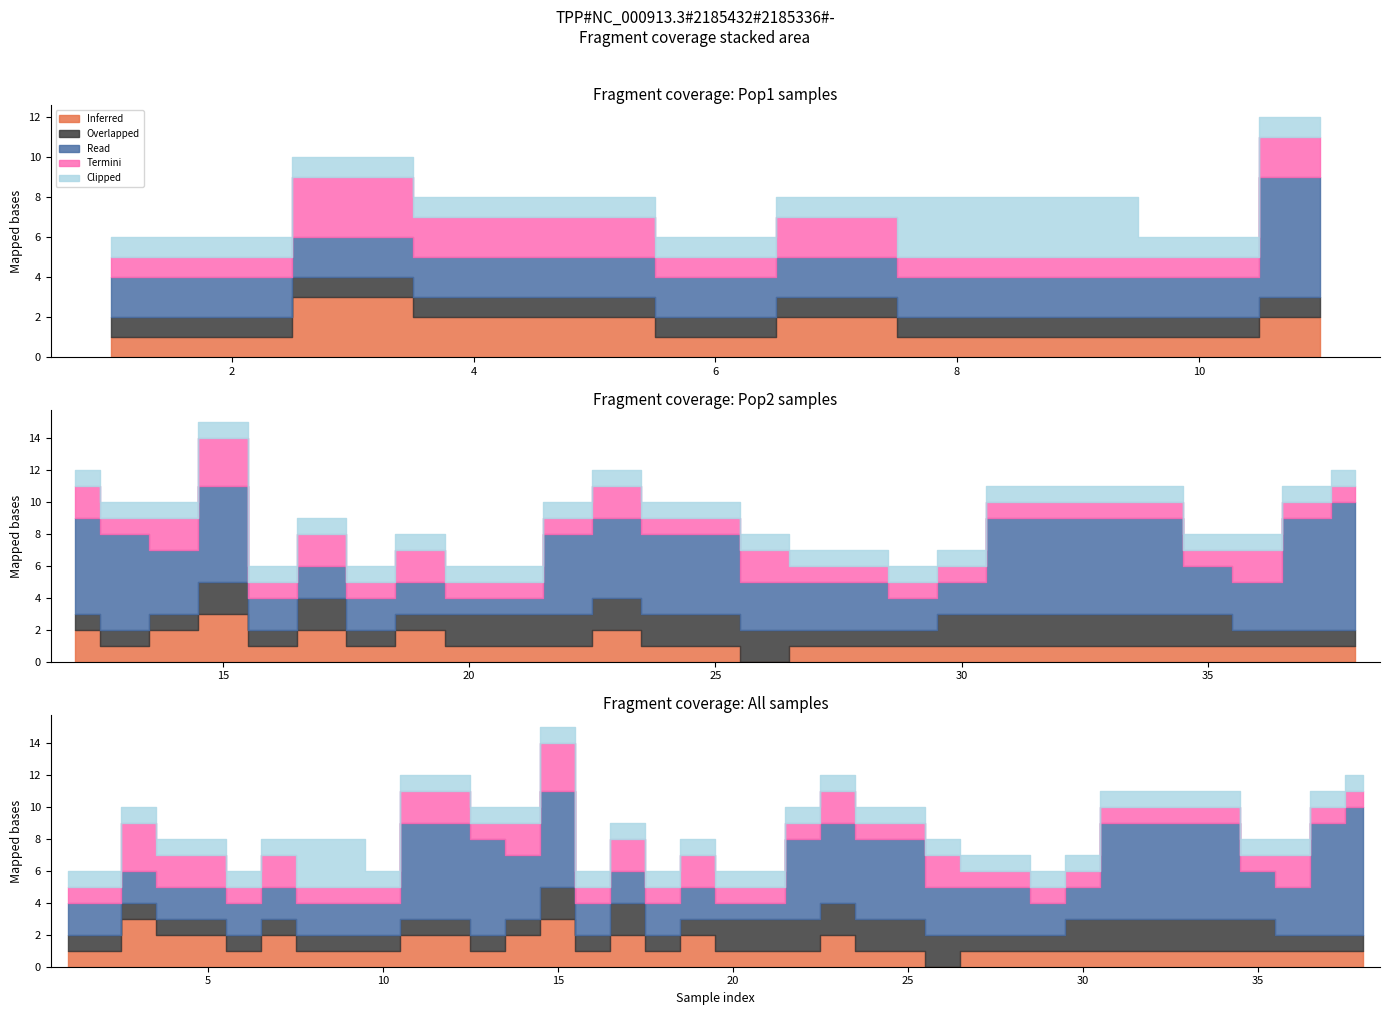

Reading left to right, what are all the values shown in this chart?

Inferred: Pop1=1	Pop1=1	Pop1=3	Pop1=2	Pop1=2	Pop1=1	Pop1=2	Pop1=1	Pop1=1	Pop1=1	Pop1=2	Pop2=2	Pop2=1	Pop2=2	Pop2=3	Pop2=1	Pop2=2	Pop2=1	Pop2=2	Pop2=1	Pop2=1	Pop2=1	Pop2=2	Pop2=1	Pop2=1	Pop2=0	Pop2=1	Pop2=1	Pop2=1	Pop2=1	Pop2=1	Pop2=1	Pop2=1	Pop2=1	Pop2=1	Pop2=1	Pop2=1	Pop2=1
Overlapped: Pop1=1	Pop1=1	Pop1=1	Pop1=1	Pop1=1	Pop1=1	Pop1=1	Pop1=1	Pop1=1	Pop1=1	Pop1=1	Pop2=1	Pop2=1	Pop2=1	Pop2=2	Pop2=1	Pop2=2	Pop2=1	Pop2=1	Pop2=2	Pop2=2	Pop2=2	Pop2=2	Pop2=2	Pop2=2	Pop2=2	Pop2=1	Pop2=1	Pop2=1	Pop2=2	Pop2=2	Pop2=2	Pop2=2	Pop2=2	Pop2=2	Pop2=1	Pop2=1	Pop2=1
Read: Pop1=2	Pop1=2	Pop1=2	Pop1=2	Pop1=2	Pop1=2	Pop1=2	Pop1=2	Pop1=2	Pop1=2	Pop1=6	Pop2=6	Pop2=6	Pop2=4	Pop2=6	Pop2=2	Pop2=2	Pop2=2	Pop2=2	Pop2=1	Pop2=1	Pop2=5	Pop2=5	Pop2=5	Pop2=5	Pop2=3	Pop2=3	Pop2=3	Pop2=2	Pop2=2	Pop2=6	Pop2=6	Pop2=6	Pop2=6	Pop2=3	Pop2=3	Pop2=7	Pop2=8
Termini: Pop1=1	Pop1=1	Pop1=3	Pop1=2	Pop1=2	Pop1=1	Pop1=2	Pop1=1	Pop1=1	Pop1=1	Pop1=2	Pop2=2	Pop2=1	Pop2=2	Pop2=3	Pop2=1	Pop2=2	Pop2=1	Pop2=2	Pop2=1	Pop2=1	Pop2=1	Pop2=2	Pop2=1	Pop2=1	Pop2=2	Pop2=1	Pop2=1	Pop2=1	Pop2=1	Pop2=1	Pop2=1	Pop2=1	Pop2=1	Pop2=1	Pop2=2	Pop2=1	Pop2=1
Clipped: Pop1=1	Pop1=1	Pop1=1	Pop1=1	Pop1=1	Pop1=1	Pop1=1	Pop1=3	Pop1=3	Pop1=1	Pop1=1	Pop2=1	Pop2=1	Pop2=1	Pop2=1	Pop2=1	Pop2=1	Pop2=1	Pop2=1	Pop2=1	Pop2=1	Pop2=1	Pop2=1	Pop2=1	Pop2=1	Pop2=1	Pop2=1	Pop2=1	Pop2=1	Pop2=1	Pop2=1	Pop2=1	Pop2=1	Pop2=1	Pop2=1	Pop2=1	Pop2=1	Pop2=1